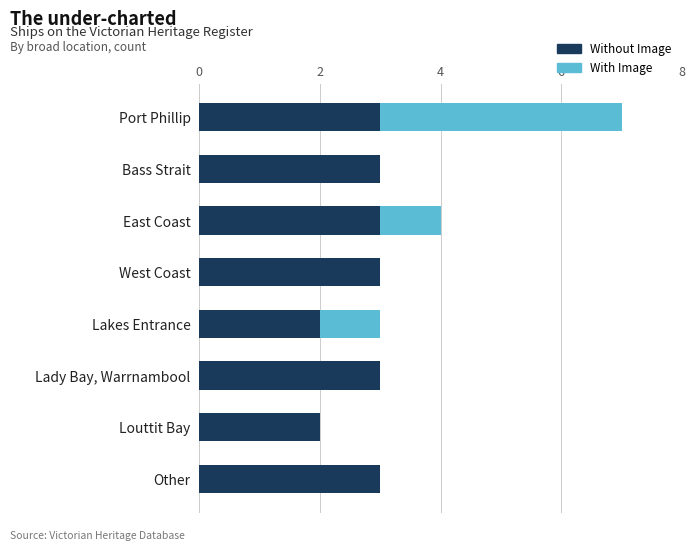

What is the sum of all Without Image values?

22